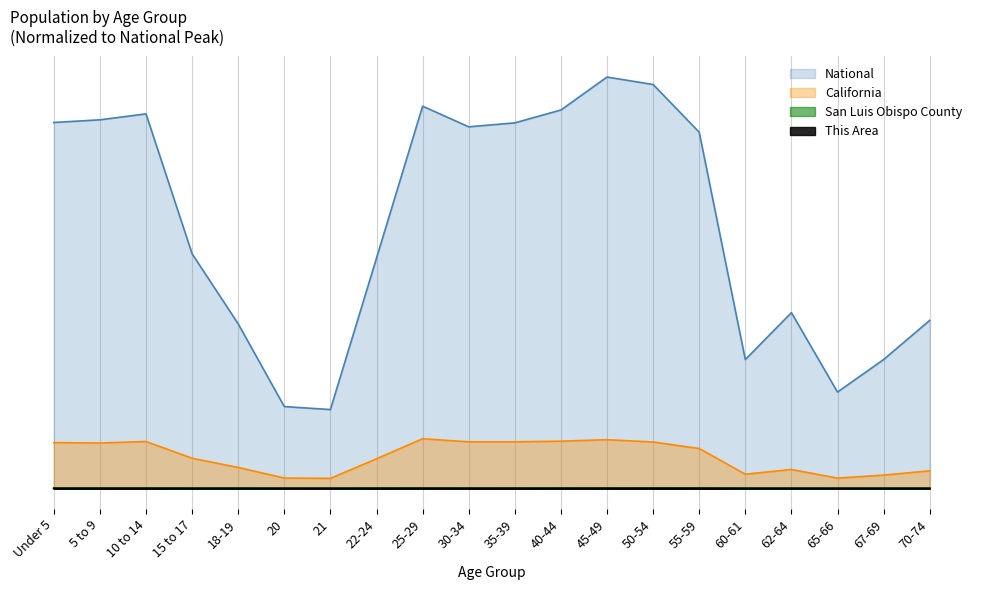

What is the difference between the highest and lowest values at 40-44?

0.9